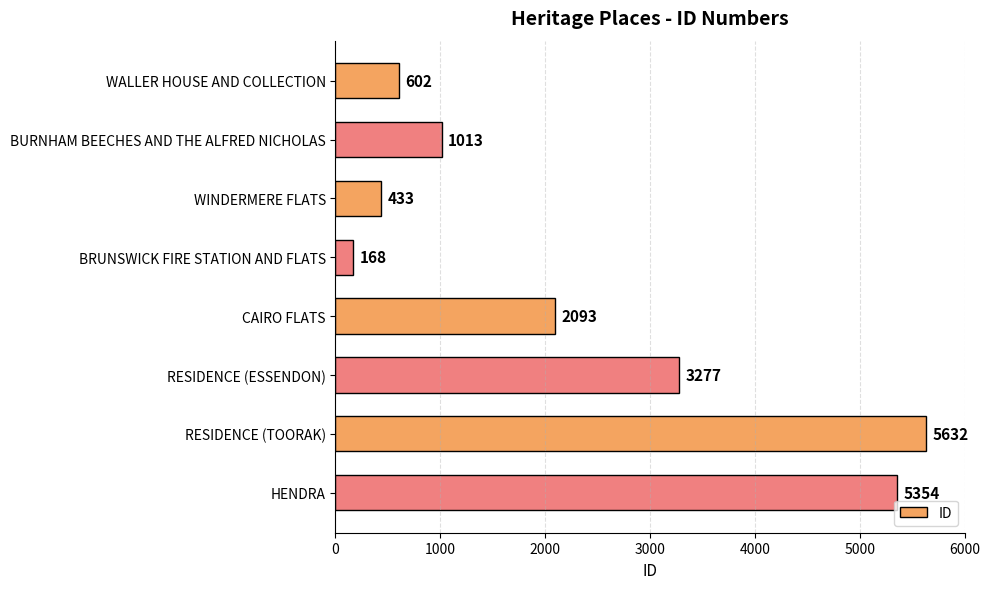

What is the average value?

2322